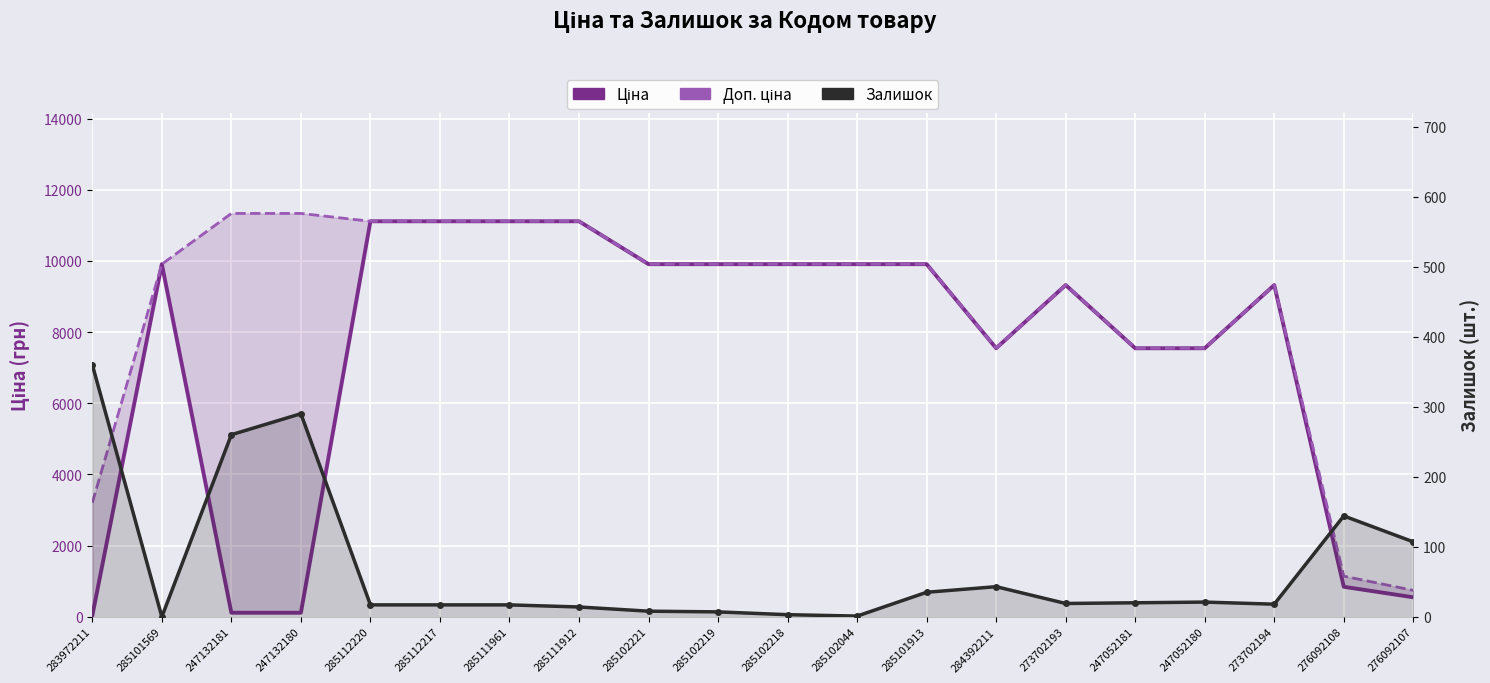

True or false: Доп. ціна and Ціна intersect in this chart.

False